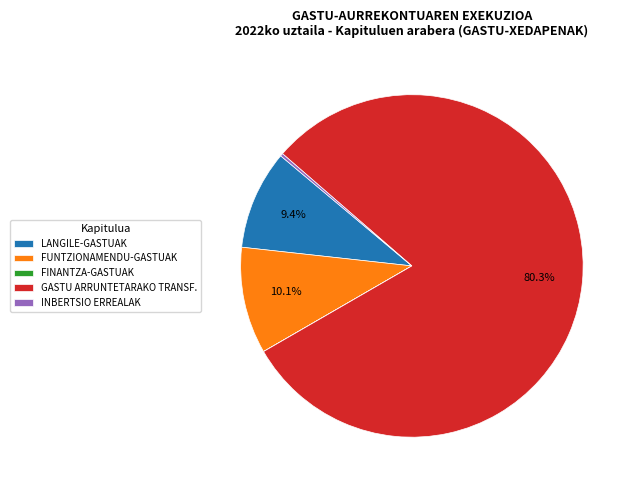

What percentage is NOT represented by FUNTZIONAMENDU-GASTUAK?

89.9%